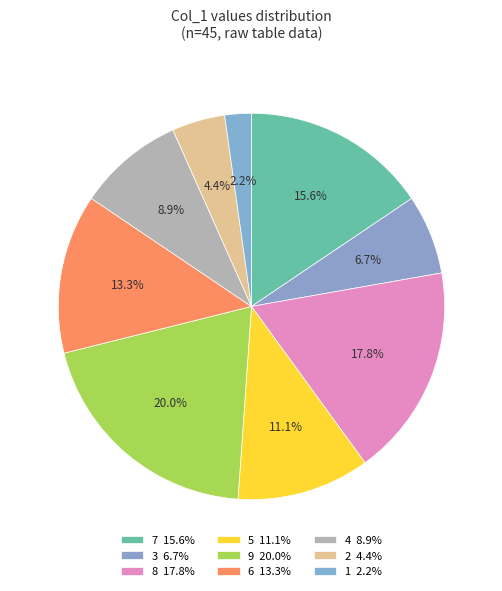

How many slices are in this pie chart?

9